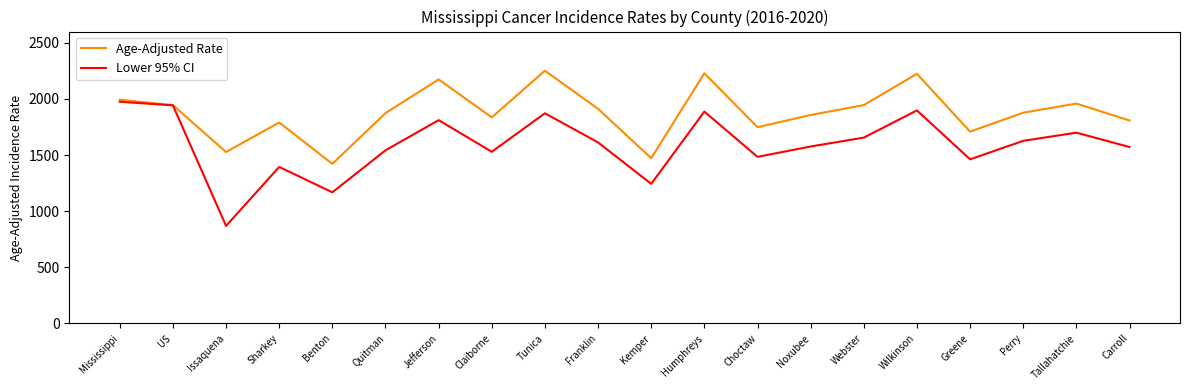

Is it true that Lower 95% CI equals 868.8 at Issaquena?

True